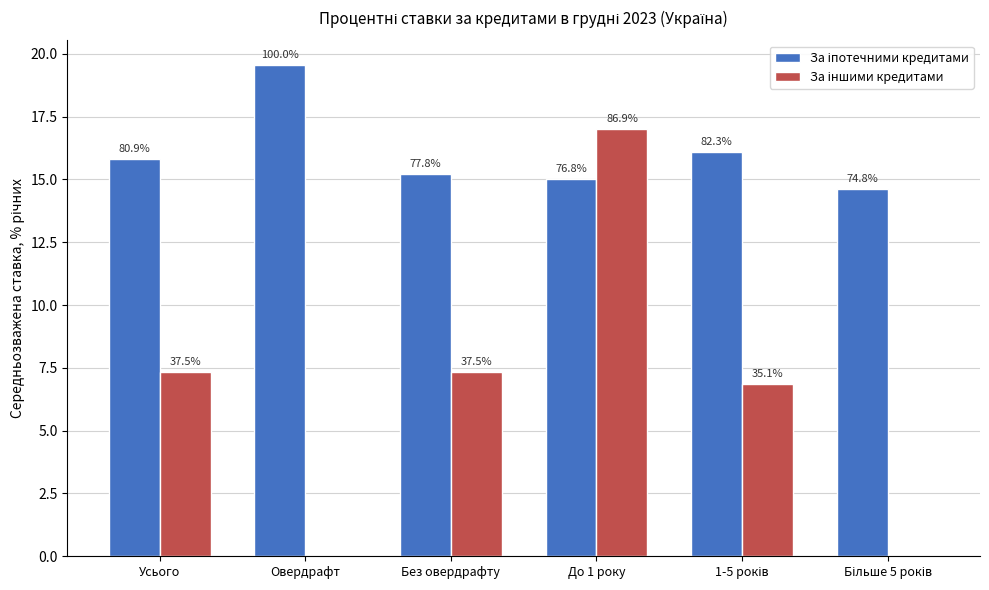

How many groups of bars are there?

6